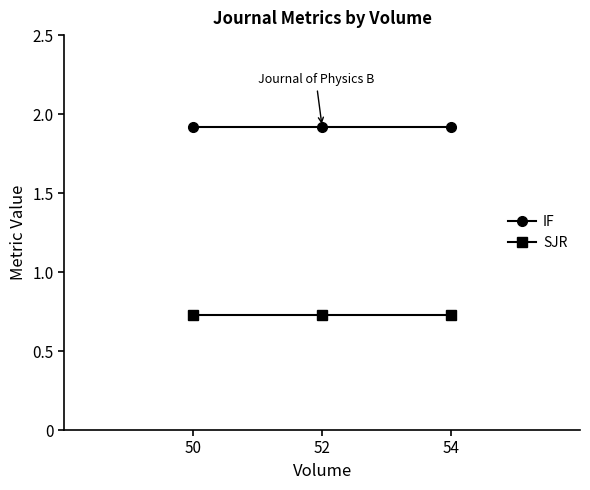

Is this an area chart (filled region under the line)?

No